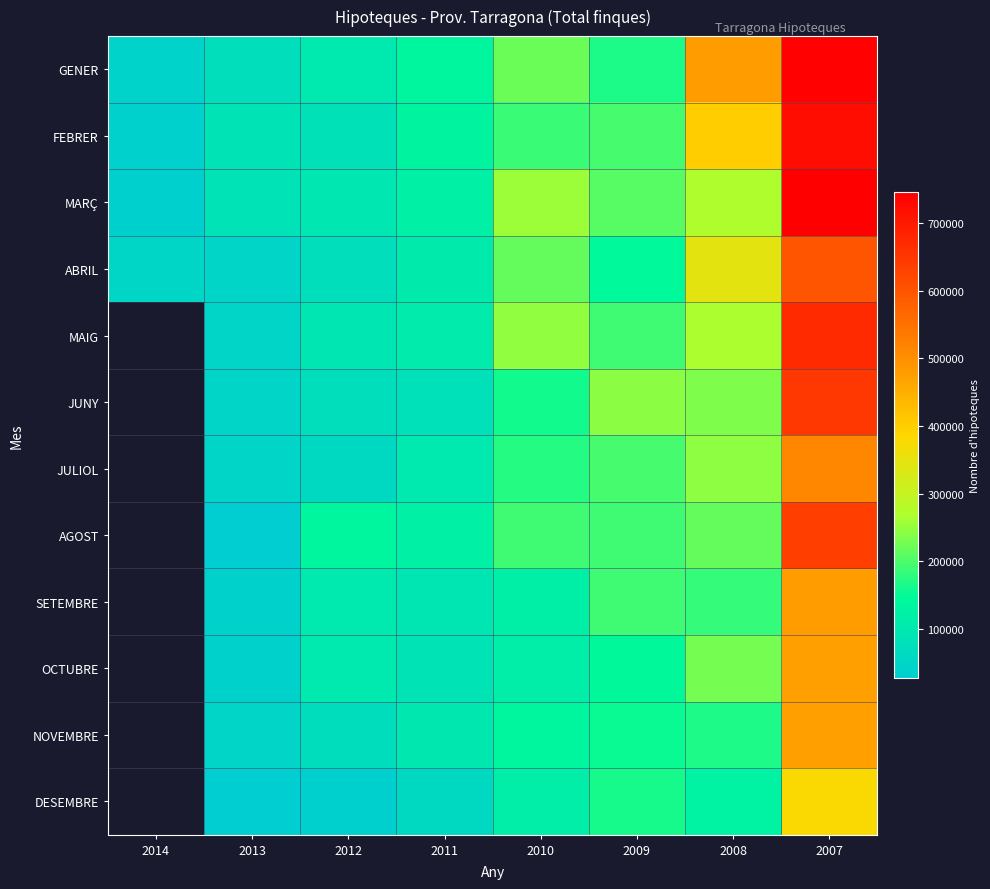

What is the total value across all series at 2009?

2187150.0